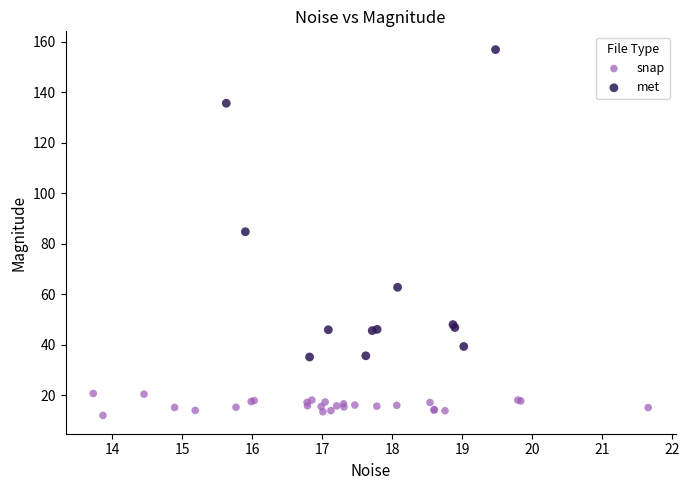

What are all the series names shown in the legend?

snap, met